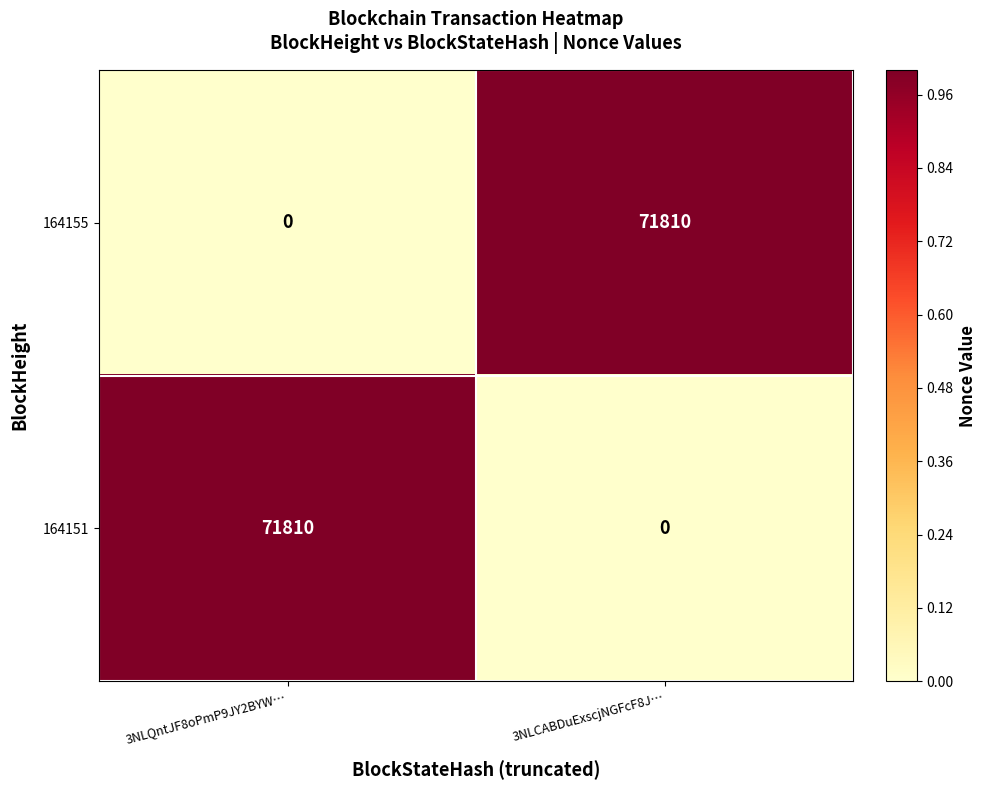

What is the total value across all series at 3NLCABDuExscjNGFcF8J…?

71810